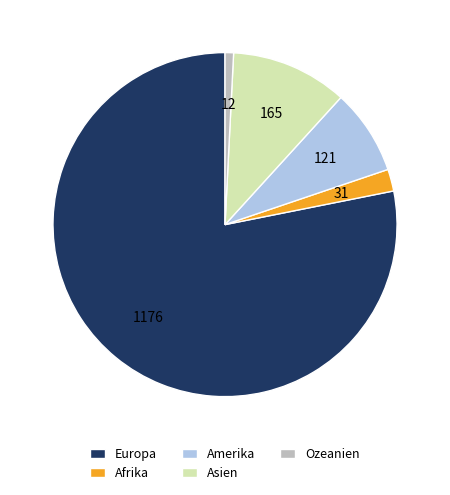

Count the number of slices in the pie.

5